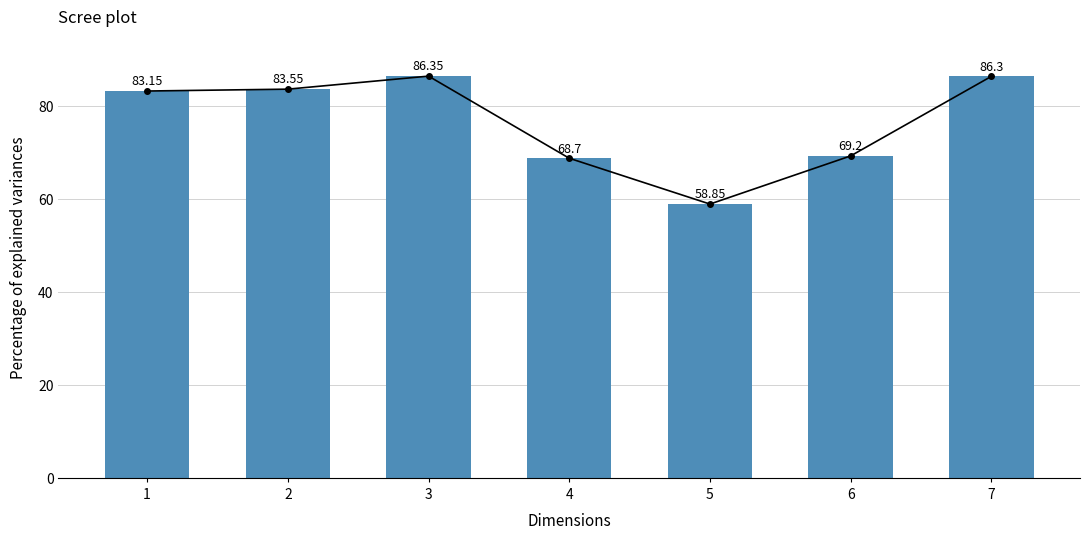

Between 1 and 5, which is larger?

1